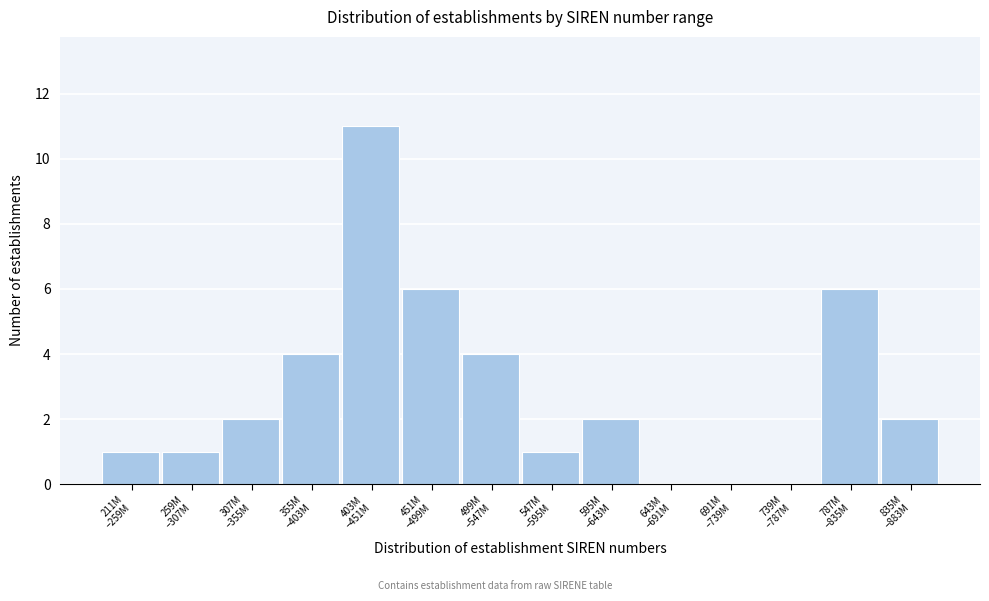

What is the sum of all values?

40